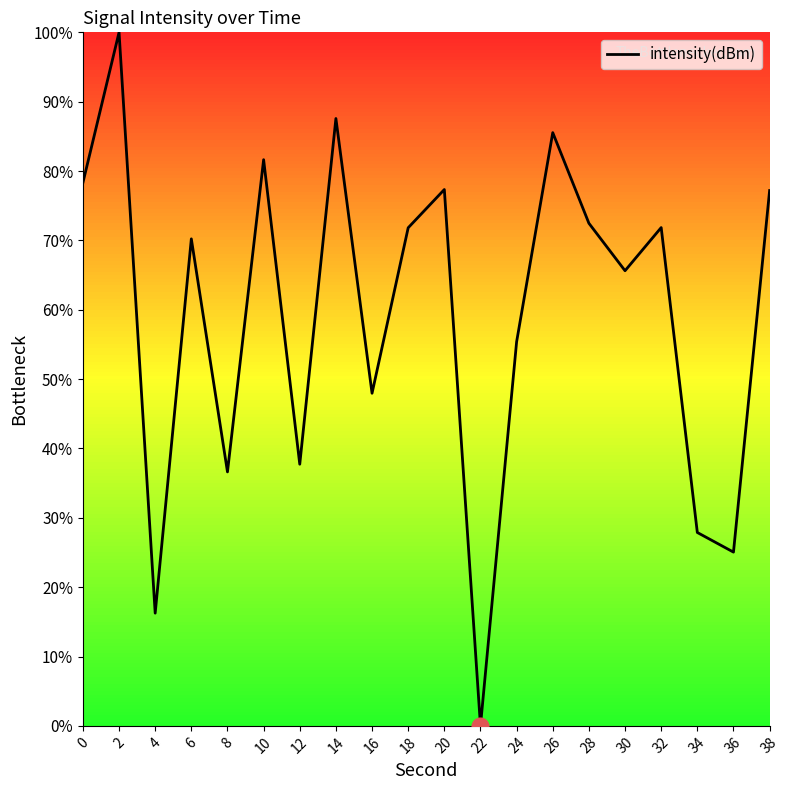

Approximately how many times larger is the value at 16 compared to 6?

0.7